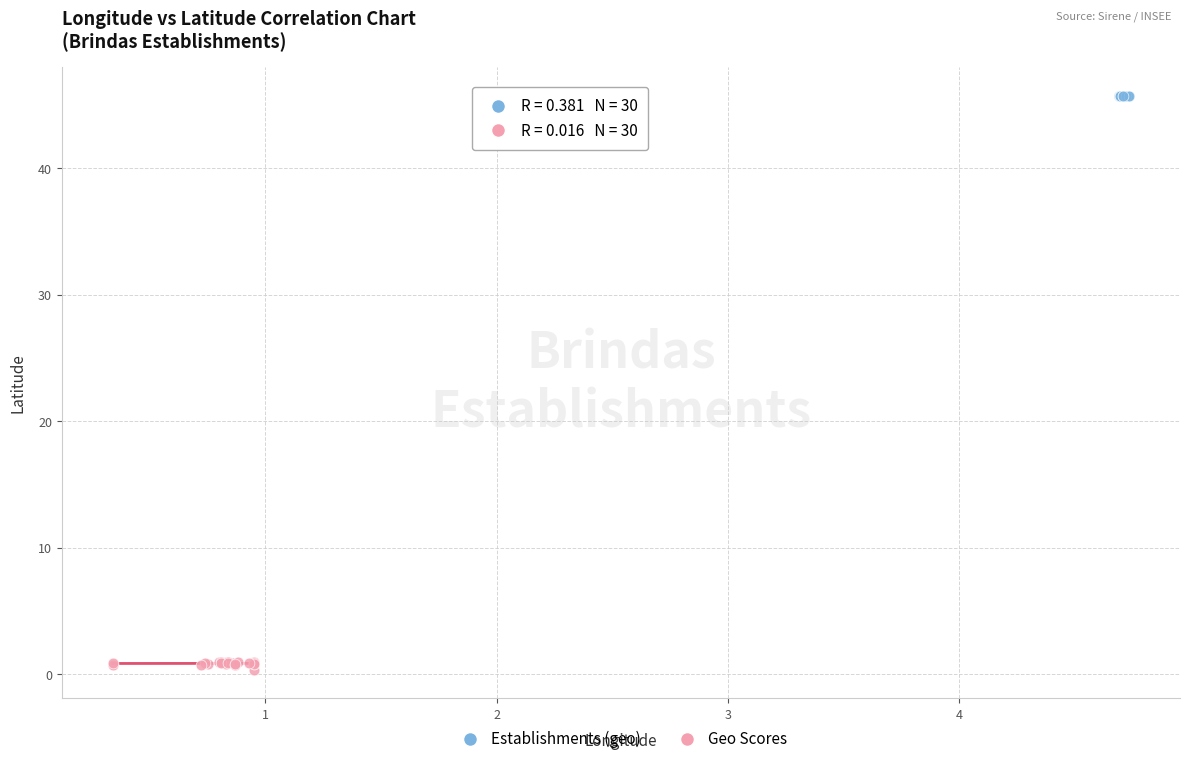

Which series reaches the minimum Y coordinate?

Geo Scores